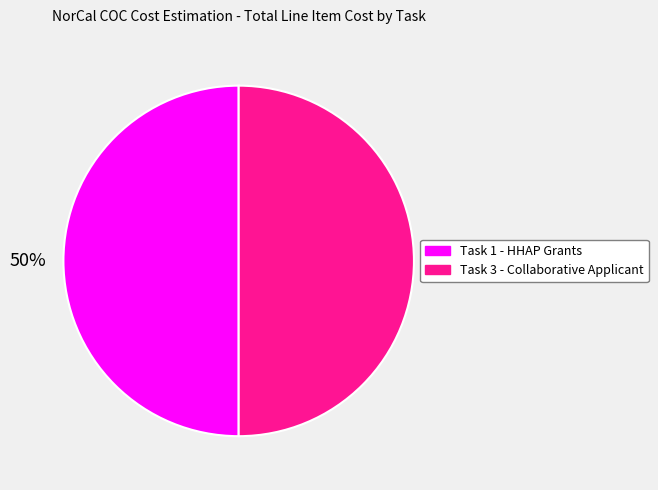

What is the ratio of the value at Task 1 - HHAP Grants to the value at Task 3 - Collaborative Applicant?

1.0